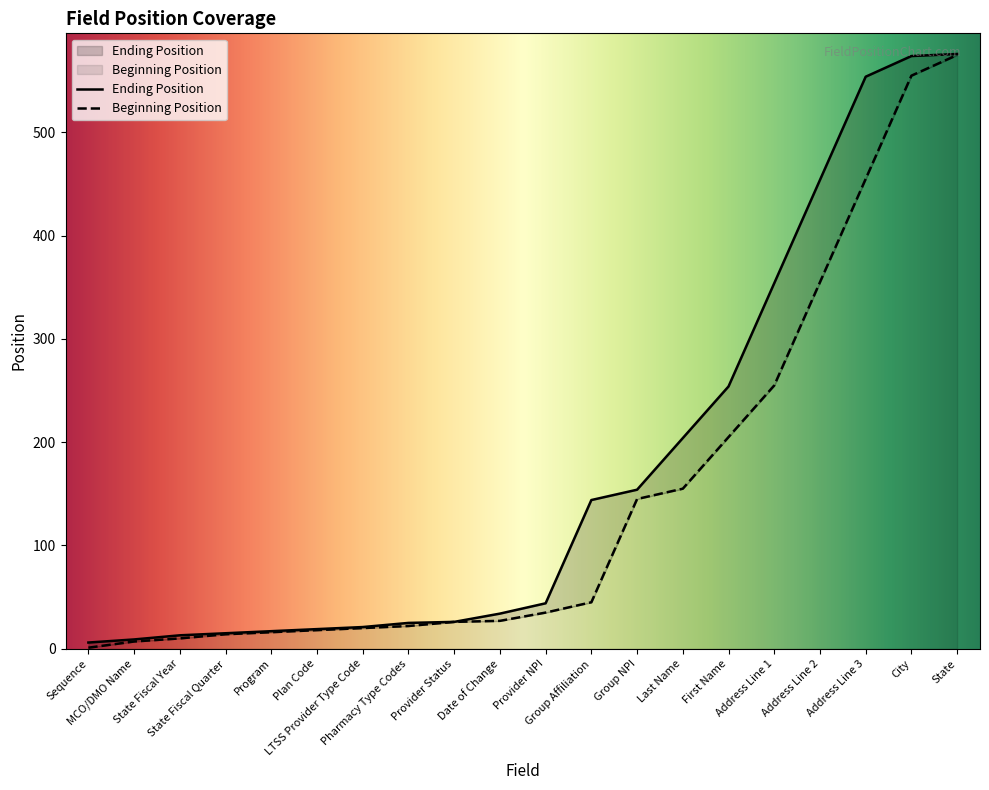

Which category has the highest value across all series?

State